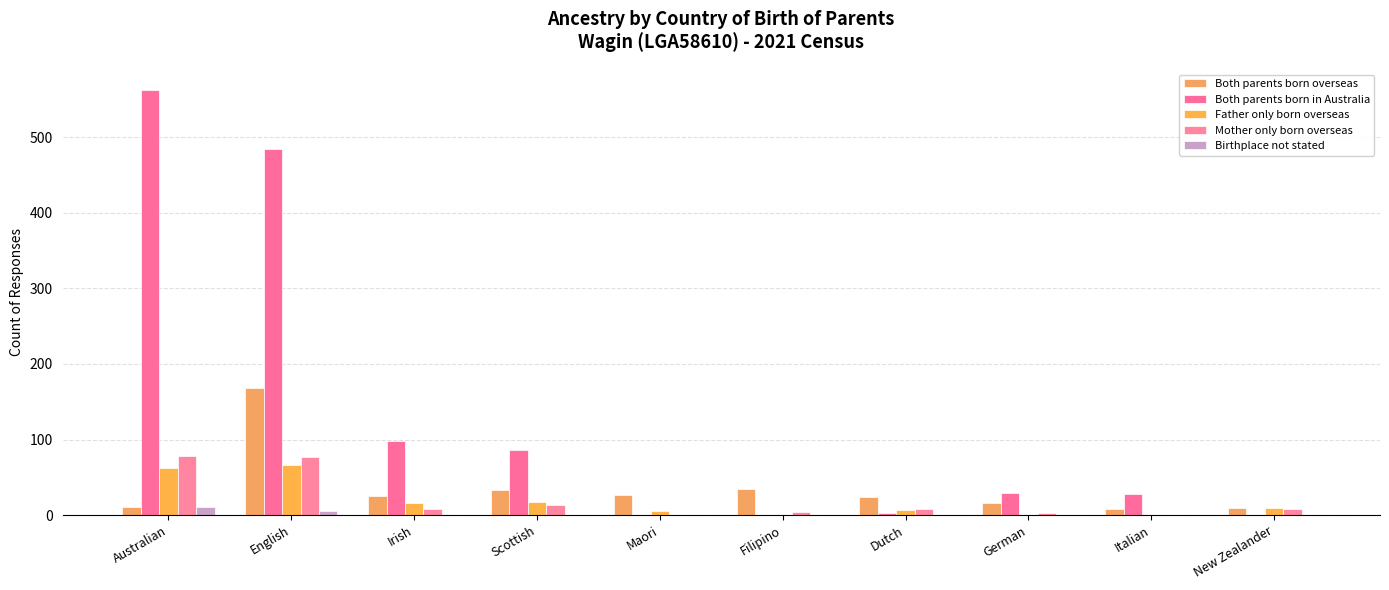

How many groups of bars are there?

10